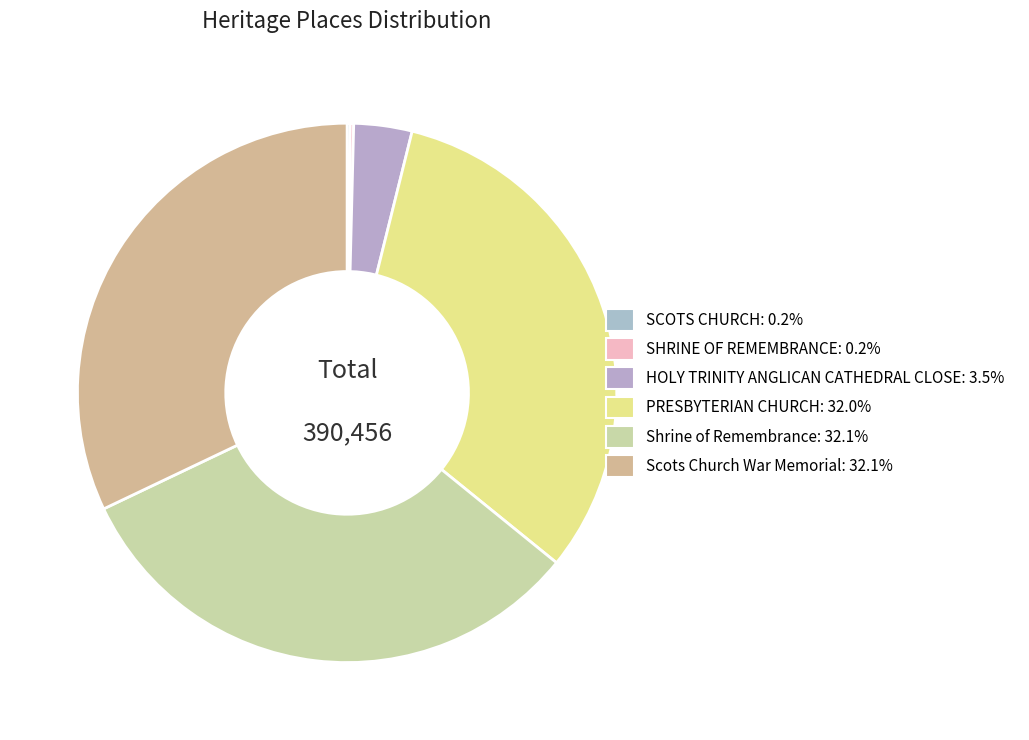

Which category has the smallest portion of the pie?

SCOTS CHURCH